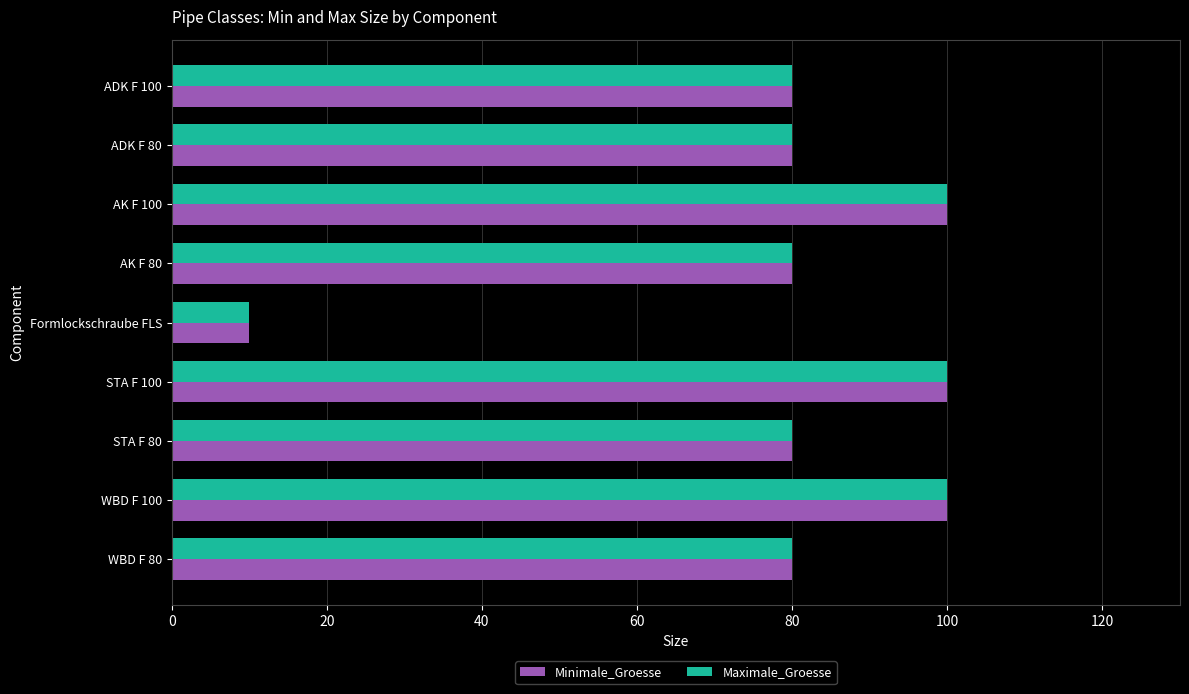

Is it true that Minimale_Groesse equals 100 at STA F 100?

True